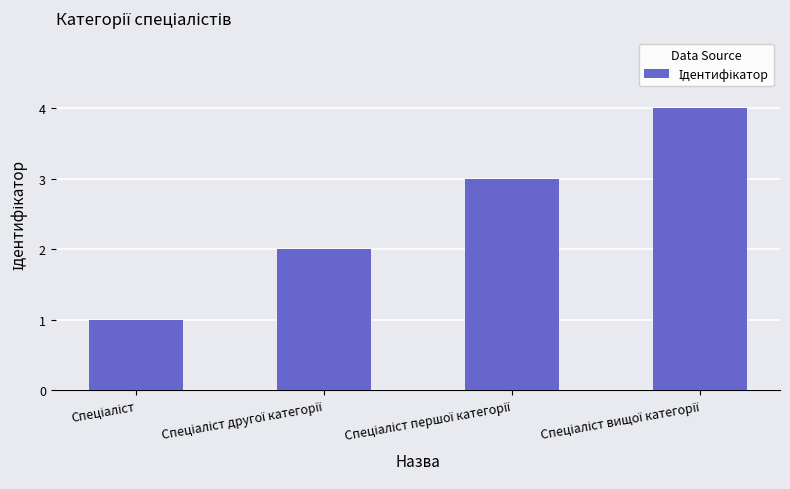

What is the sum of all values?

10